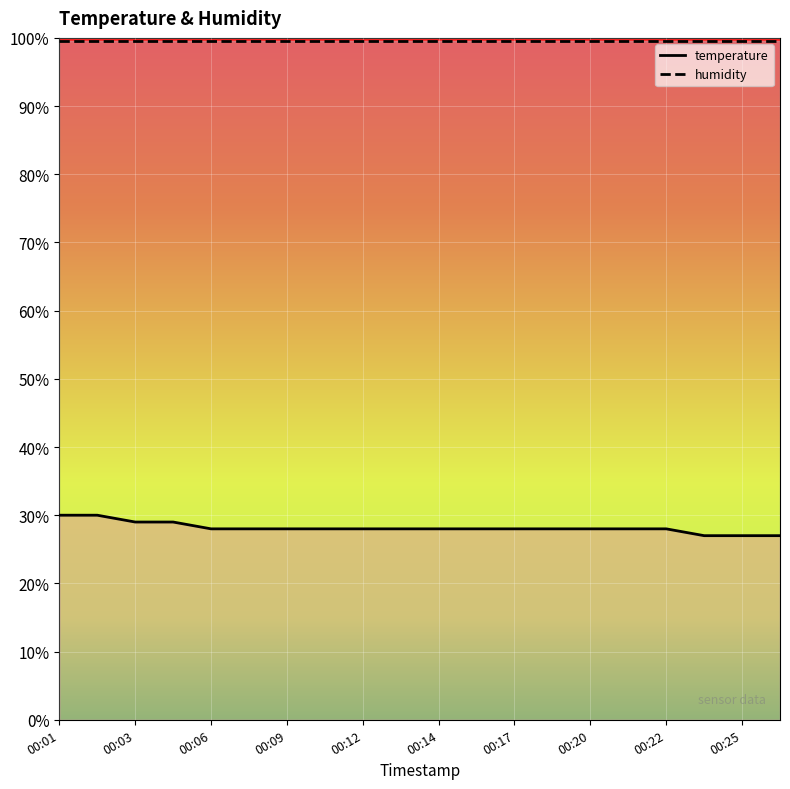

What is the average value?

28.2